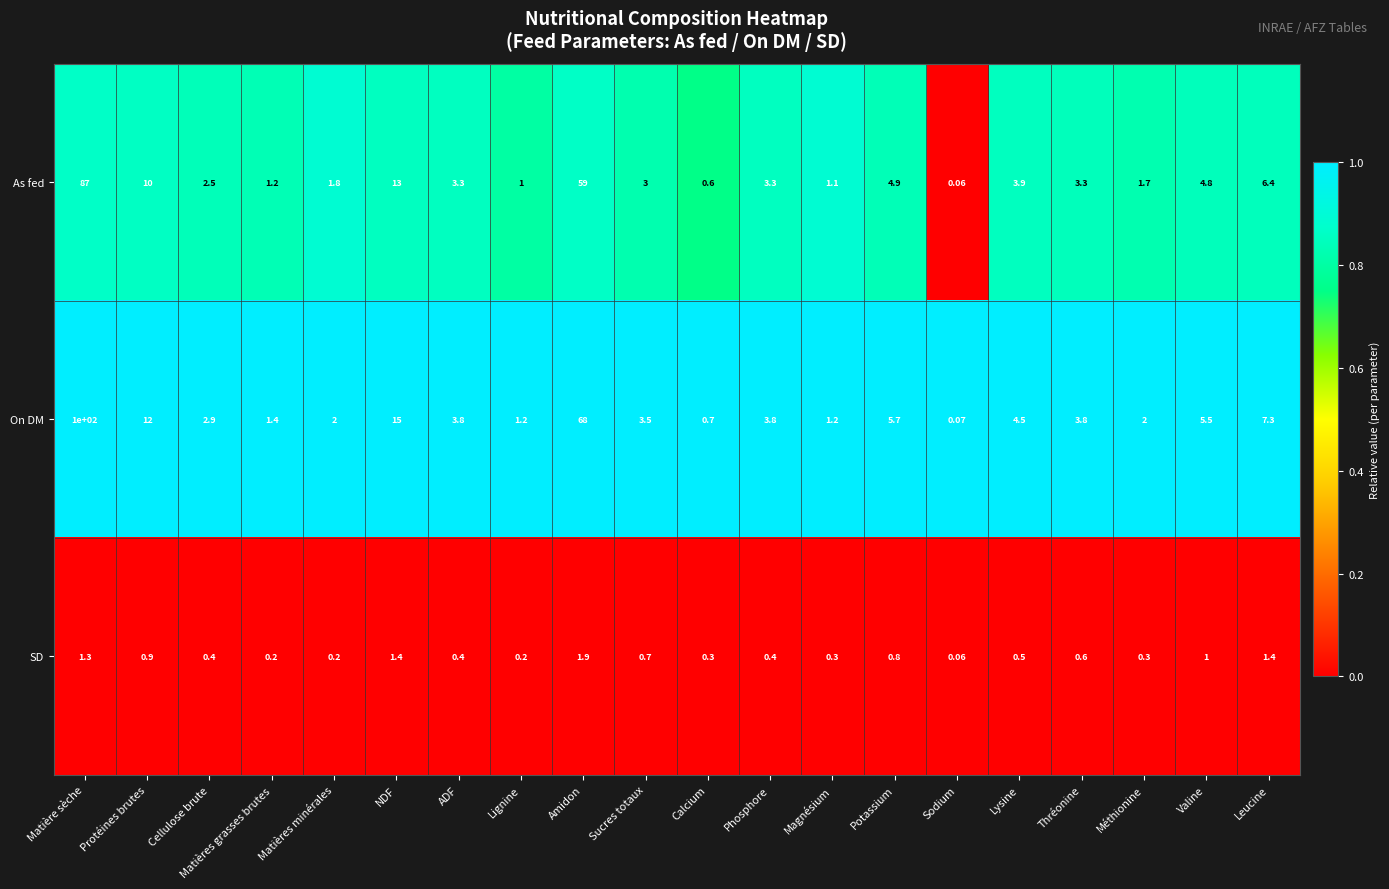

Rank the series by their maximum value, from lowest to highest.

SD, As fed, On DM